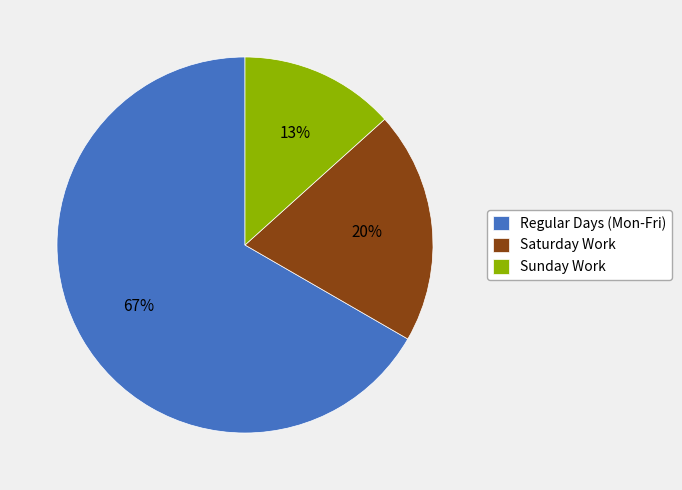

To the nearest percent, what is the difference between the Saturday Work and Sunday Work slice percentages?

7%